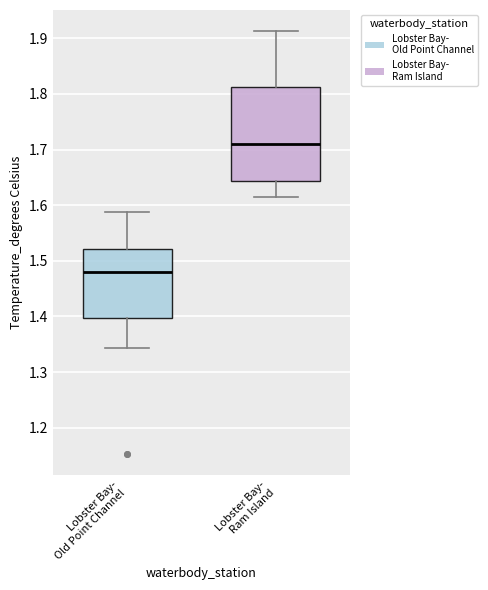

Reading left to right, read every box against the y-axis: the position of its median line, the range the box covers, and the ends of its whiskers. The values are not printed on the chart, so give them approximately, as read against the axis.

Lobster Bay- Old Point Channel: median 1.48, box 1.40 to 1.52, whiskers 1.34 to 1.59
Lobster Bay- Ram Island: median 1.71, box 1.64 to 1.81, whiskers 1.62 to 1.91